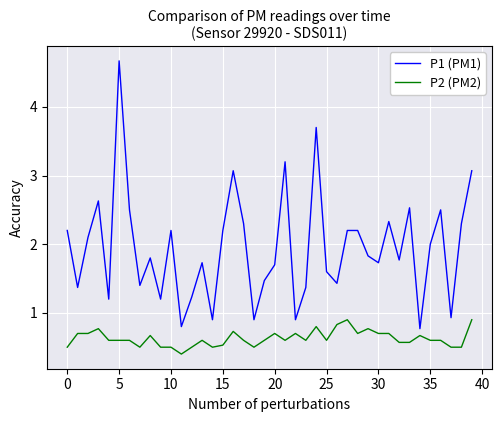

List the series in order of their overall mean, lowest first.

P2 (PM2), P1 (PM1)